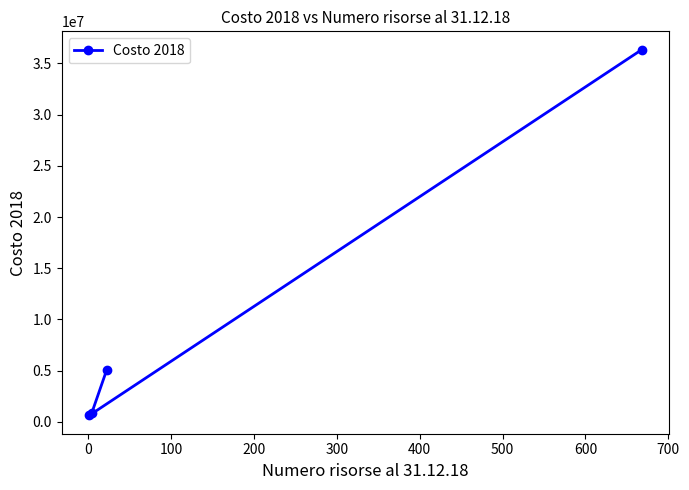

What is the average value?

10726068.6